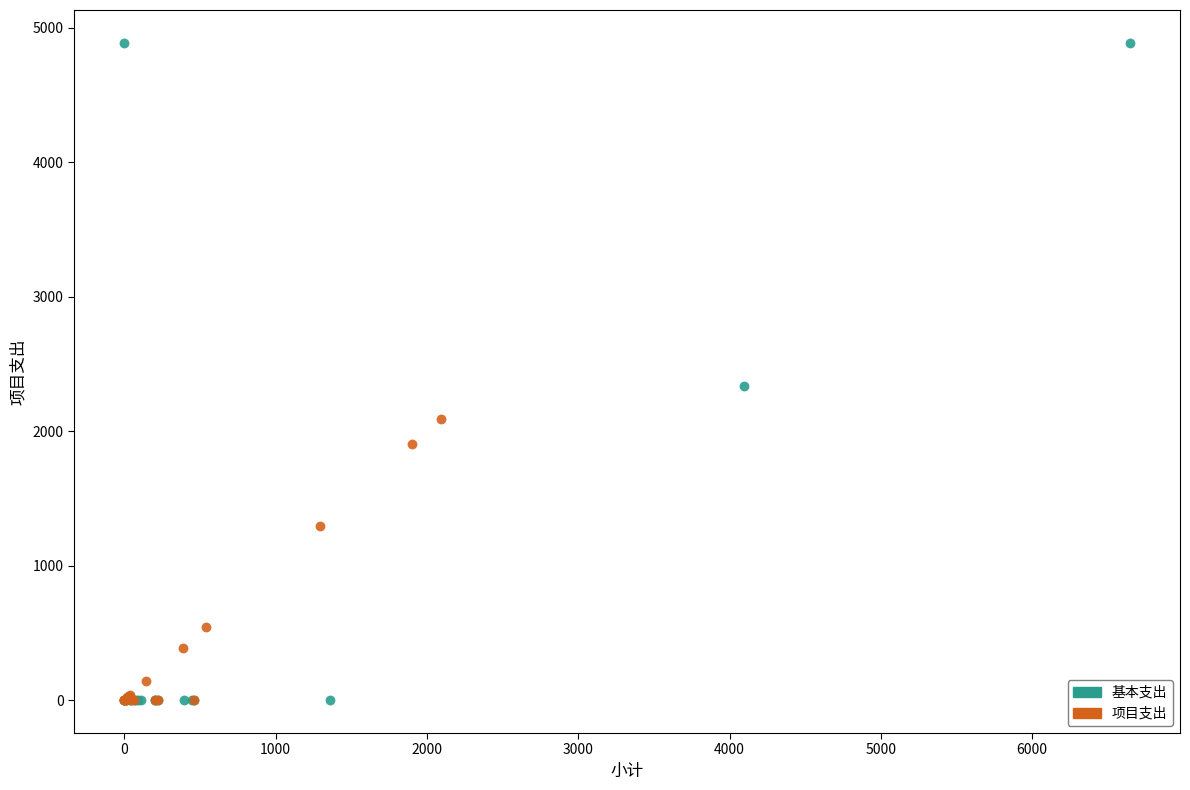

Which series reaches the maximum Y coordinate?

基本支出